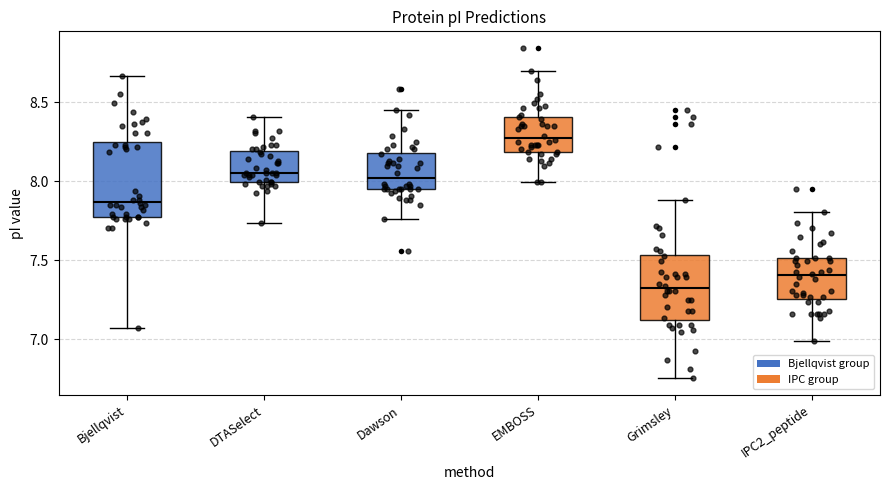

Where does the median line of the box for EMBOSS sit on the y-axis? The values are not printed on the chart, so give them approximately, as read against the axis.

8.25